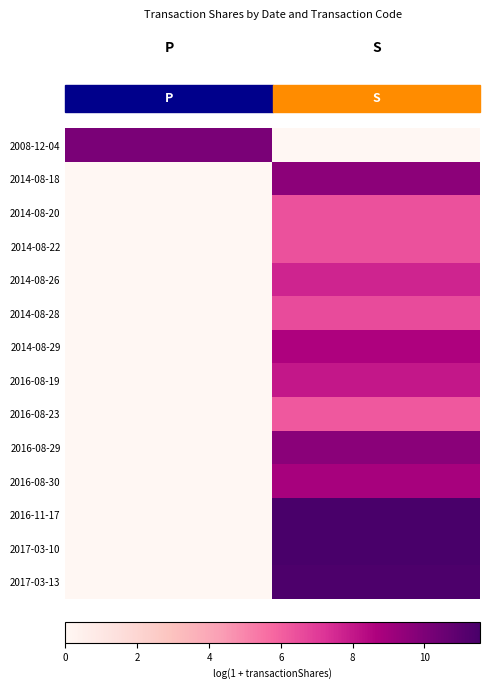

Reading left to right, list all the values displayed in this chart.

2008-12-04: P=10.1	S=0.0
2014-08-18: P=0.0	S=9.6
2014-08-20: P=0.0	S=6.4
2014-08-22: P=0.0	S=6.4
2014-08-26: P=0.0	S=7.7
2014-08-28: P=0.0	S=6.6
2014-08-29: P=0.0	S=8.6
2016-08-19: P=0.0	S=8.0
2016-08-23: P=0.0	S=6.2
2016-08-29: P=0.0	S=9.6
2016-08-30: P=0.0	S=8.8
2016-11-17: P=0.0	S=11.5
2017-03-10: P=0.0	S=11.5
2017-03-13: P=0.0	S=11.4